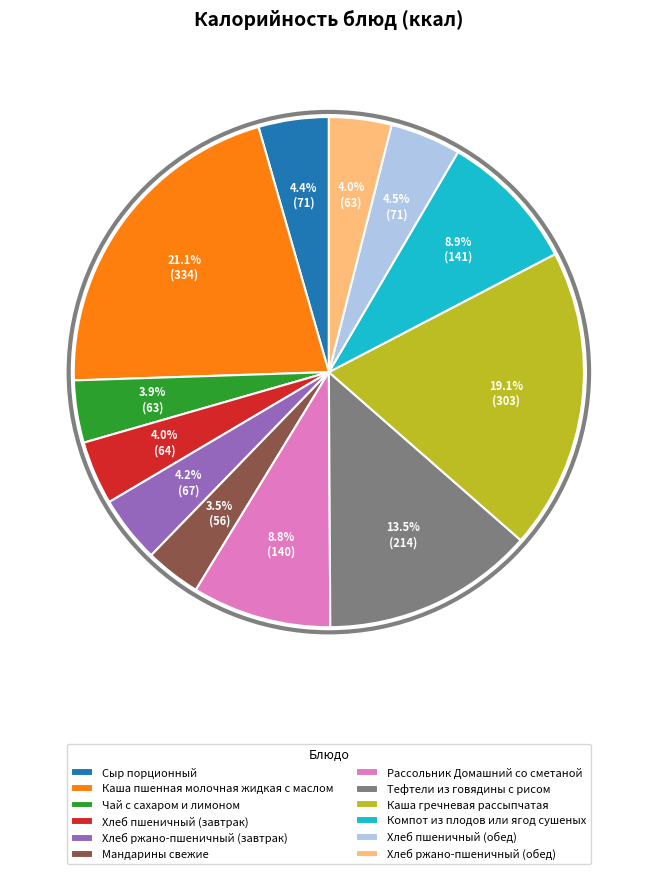

Does Мандарины свежие represent more than half of the total?

No